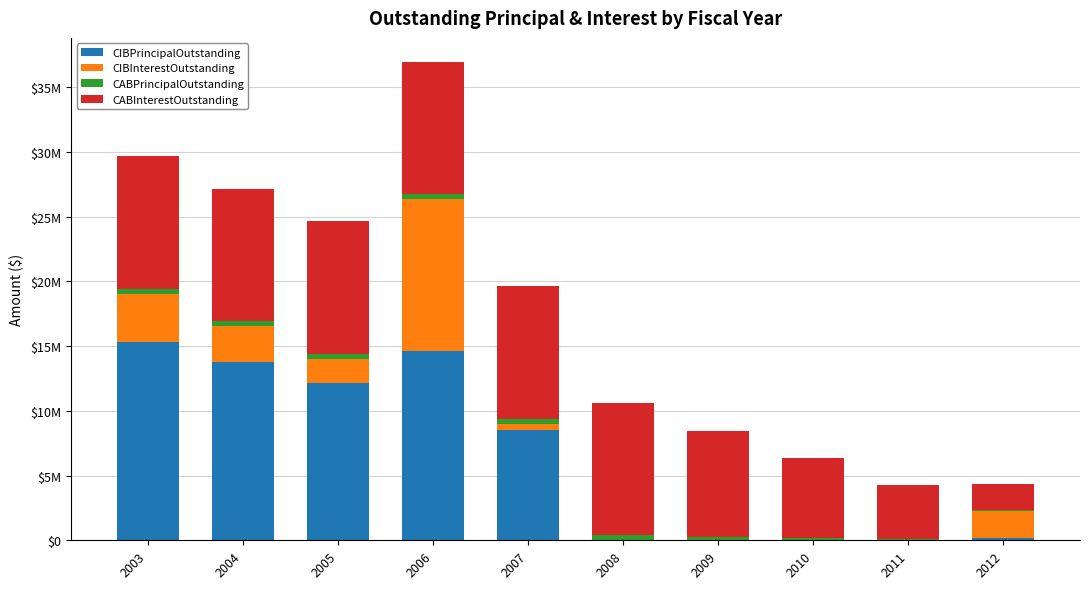

What are all the series names shown in the legend?

CIBPrincipalOutstanding, CIBInterestOutstanding, CABPrincipalOutstanding, CABInterestOutstanding